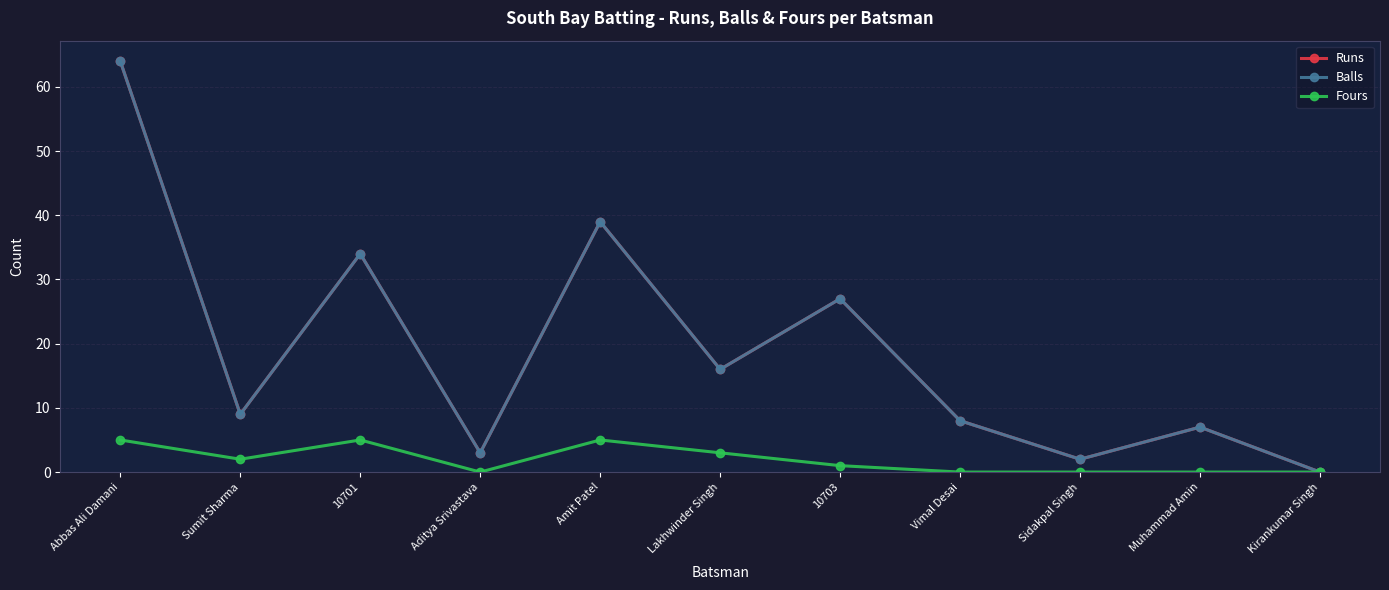

At which category does Runs reach its first local valley?

Sumit Sharma